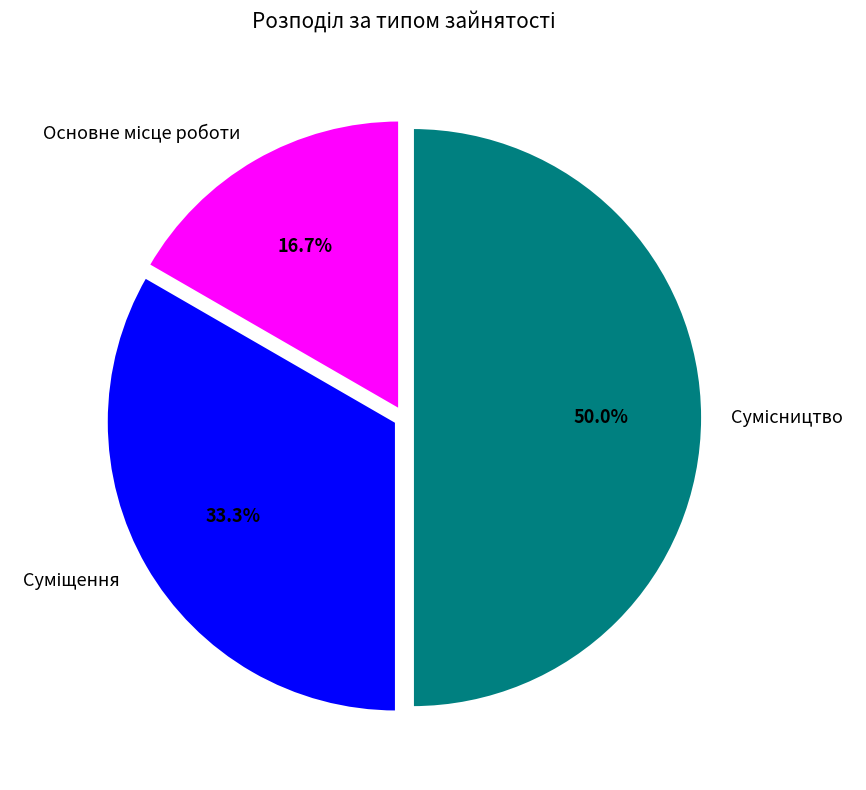

Is it true that Суміщення is 33% of the pie?

True